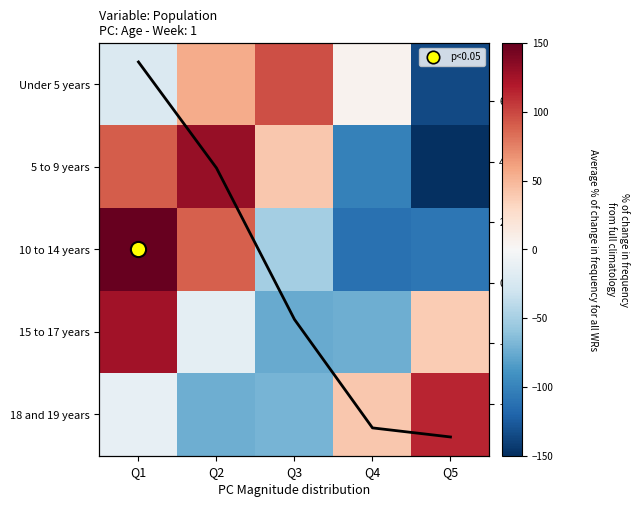

At which label does 15 to 17 years first exceed -15?

Q1